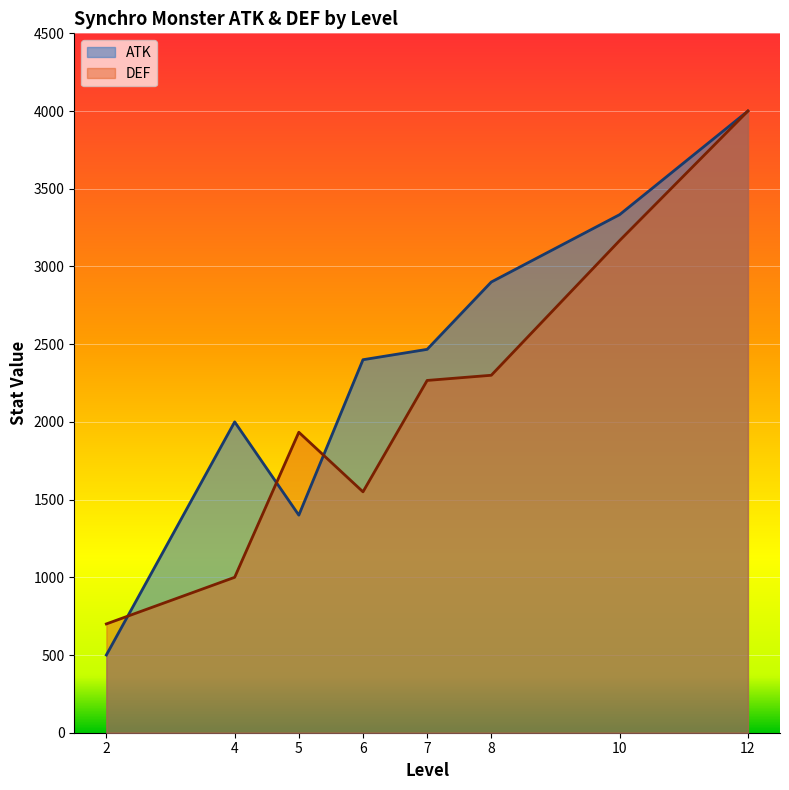

What are all the series names shown in the legend?

ATK, DEF